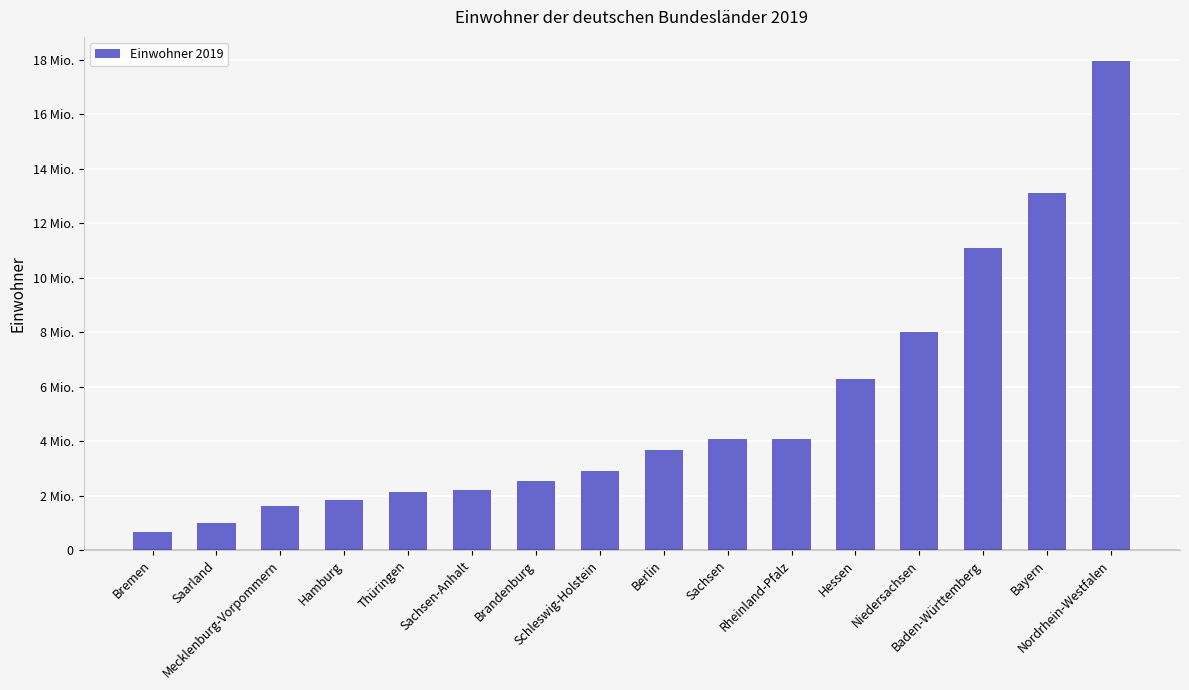

Reading left to right, list all the values displayed in this chart.

Bremen=681202	Saarland=986887	Mecklenburg-Vorpommern=1608138	Hamburg=1847253	Thüringen=2133378	Sachsen-Anhalt=2194782	Brandenburg=2521893	Schleswig-Holstein=2903773	Berlin=3669491	Sachsen=4071971	Rheinland-Pfalz=4093903	Hessen=6288080	Niedersachsen=7993608	Baden-Württemberg=11100394	Bayern=13124737	Nordrhein-Westfalen=17947221